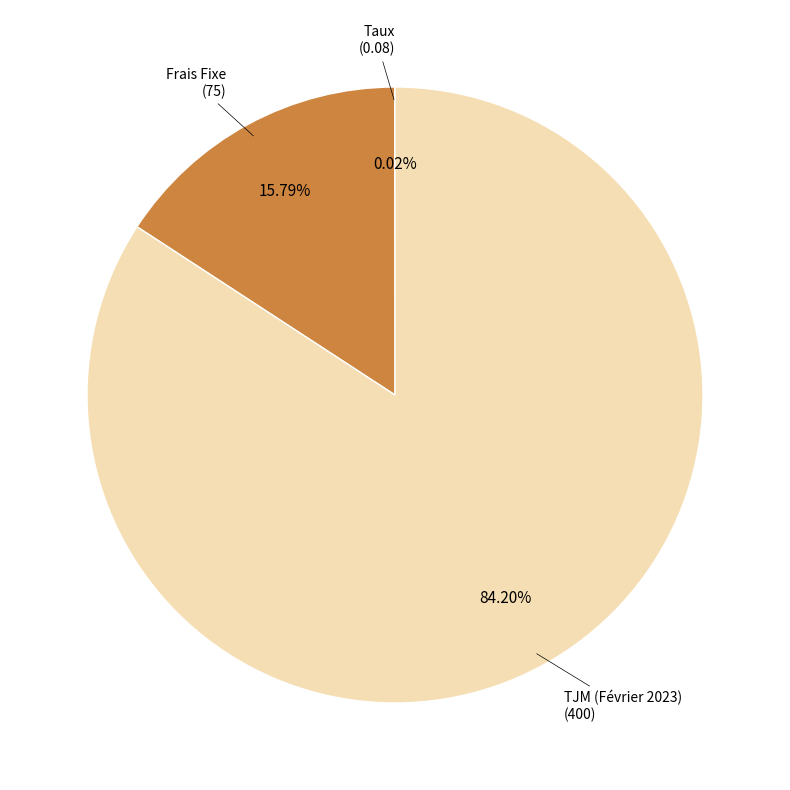

Is TJM (Février 2023) the majority of the pie?

Yes